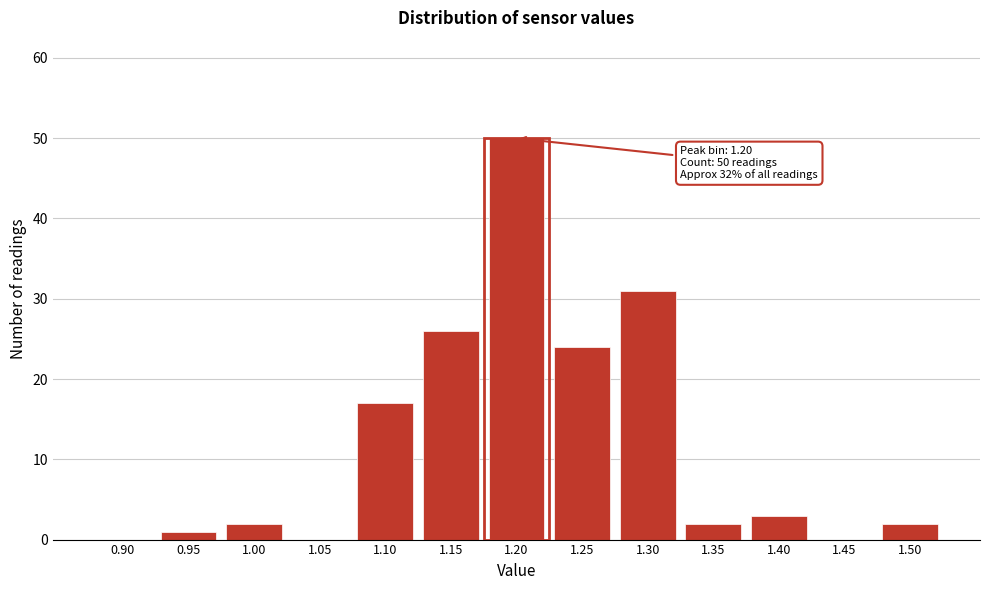

Reading left to right, transcribe all the data shown in this chart.

0.90=0	0.95=1	1.00=2	1.05=0	1.10=17	1.15=26	1.20=50	1.25=24	1.30=31	1.35=2	1.40=3	1.45=0	1.50=2